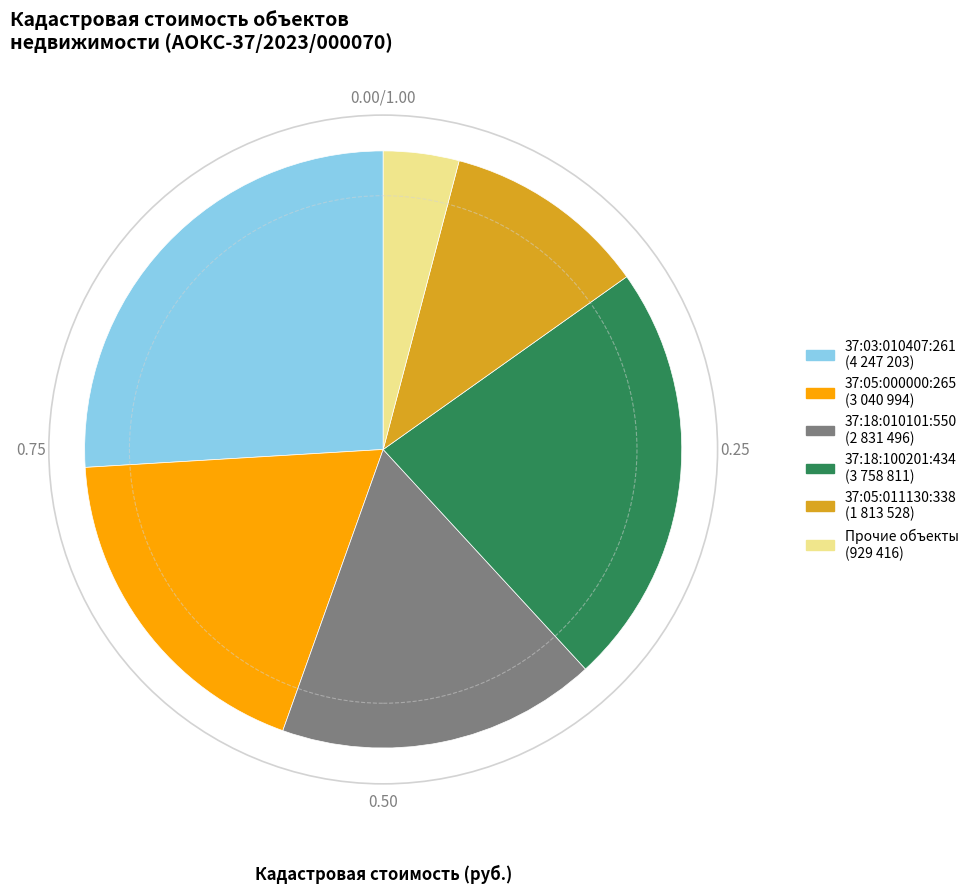

How many slices are in this pie chart?

6